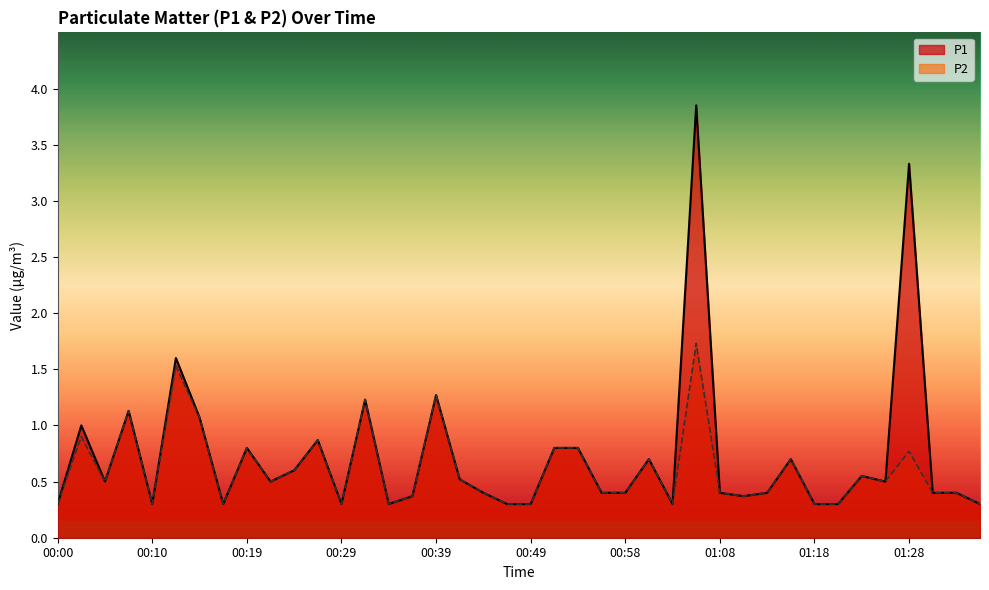

Reading left to right, transcribe all the data shown in this chart.

P1: 0.3	1.0	0.5	1.1	0.3	1.6	1.1	0.3	0.8	0.5	0.6	0.9	0.3	1.2	0.3	0.4	1.3	0.5	0.4	0.3	0.3	0.8	0.8	0.4	0.4	0.7	0.3	3.9	0.4	0.4	0.4	0.7	0.3	0.3	0.6	0.5	3.3	0.4	0.4	0.3
P2: 0.3	0.9	0.5	1.1	0.3	1.5	1.1	0.3	0.8	0.5	0.6	0.9	0.3	1.2	0.3	0.4	1.3	0.5	0.4	0.3	0.3	0.8	0.8	0.4	0.4	0.7	0.3	1.7	0.4	0.4	0.4	0.7	0.3	0.3	0.6	0.5	0.8	0.4	0.4	0.3